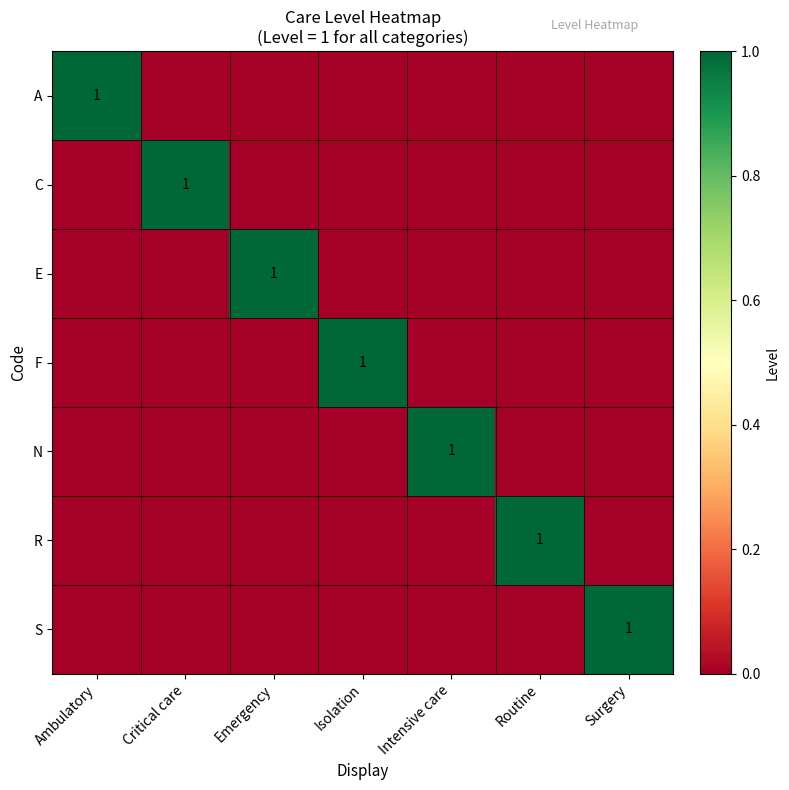

At which category is the sum across all series the highest?

Ambulatory